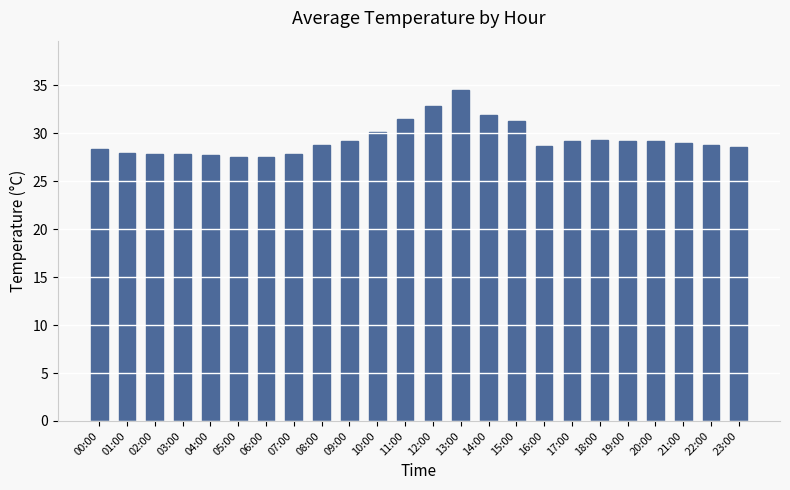

What is the sum of the values at 14:00 and 02:00?

59.8